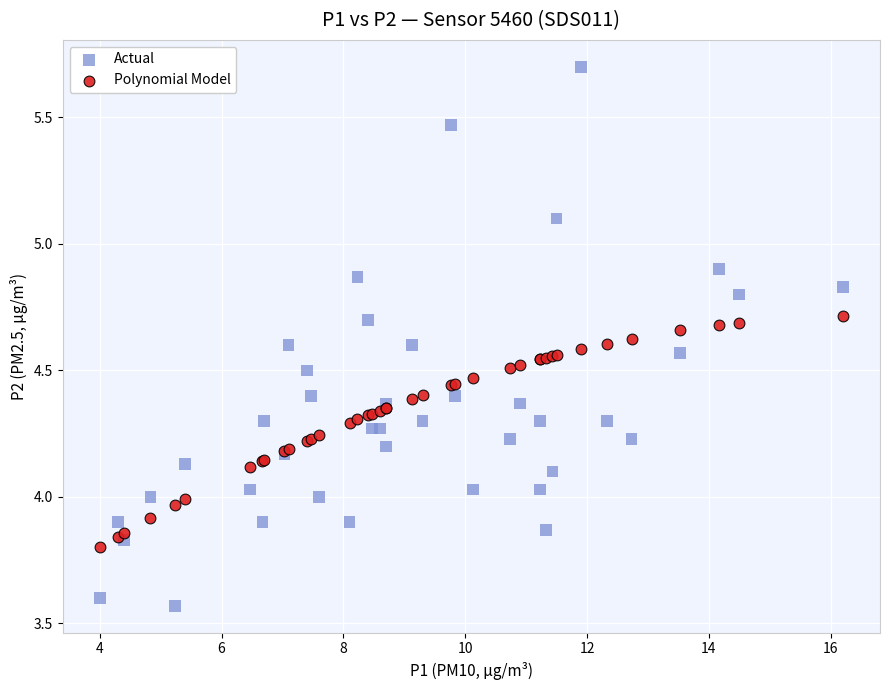

Which series contains the lowest Y value?

Actual